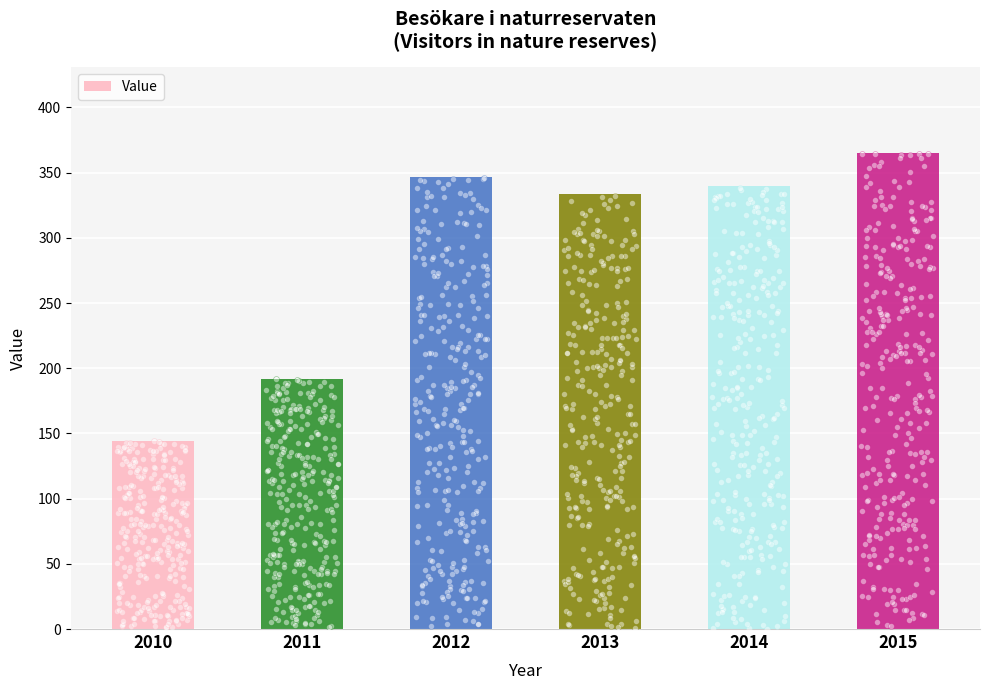

What is the ratio of the value at 2011 to the value at 2015?

0.5